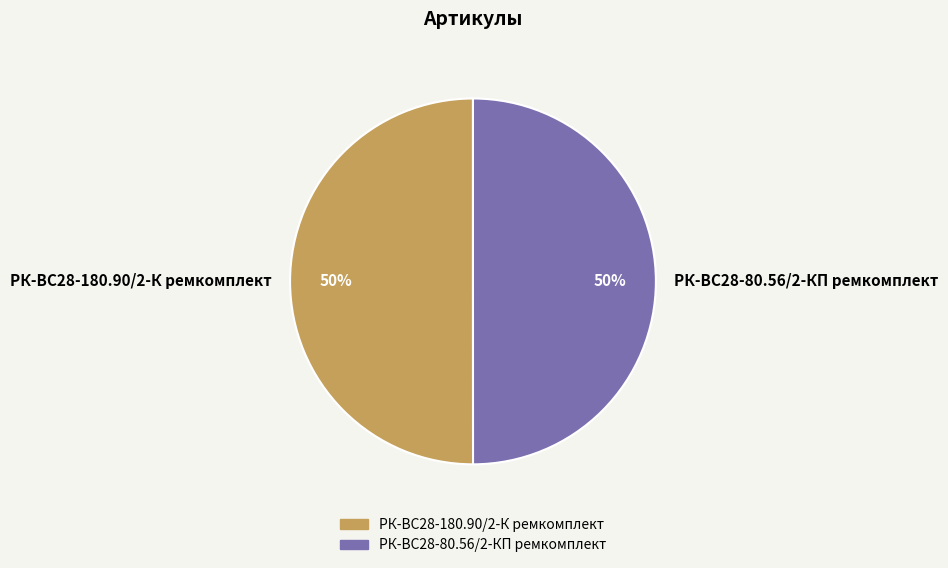

Do РК-ВС28-180.90/2-К ремкомплект and РК-ВС28-80.56/2-КП ремкомплект together represent more than half of the pie?

Yes